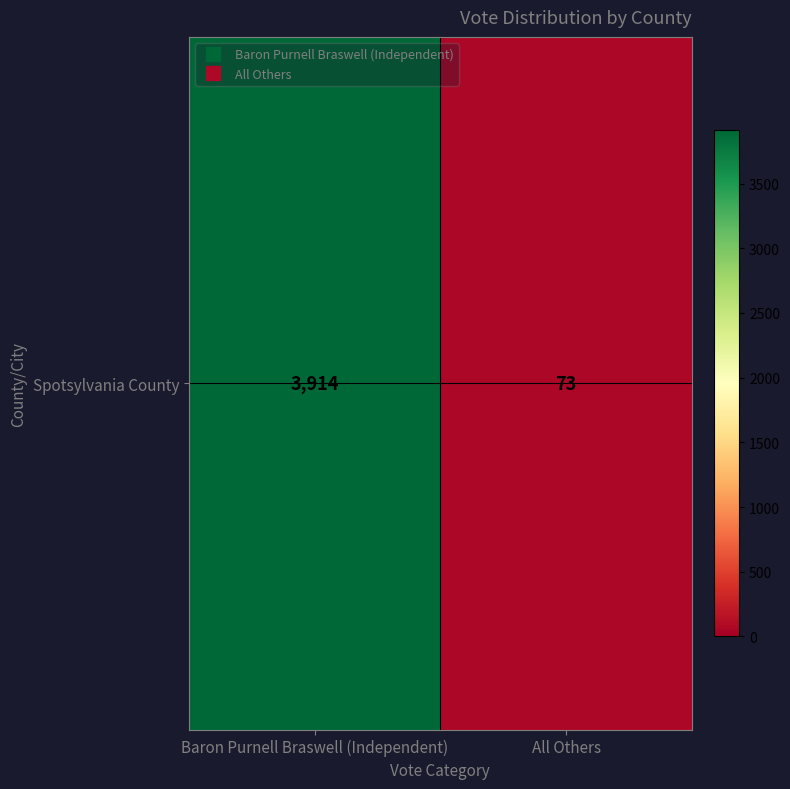

List the labels in order of value, smallest first.

All Others, Baron Purnell Braswell (Independent)